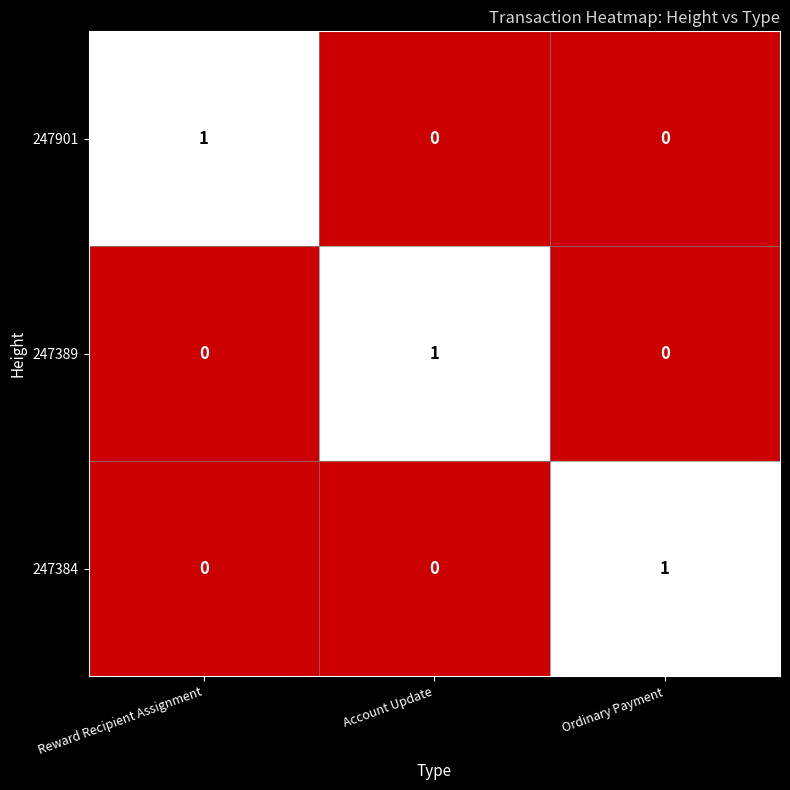

What is the greatest value displayed?

1